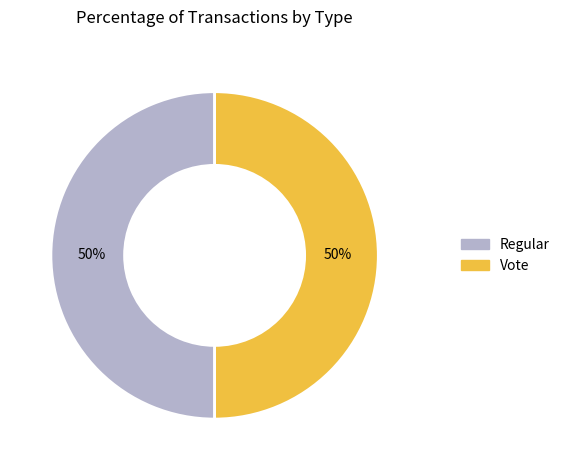

Count the number of slices in the pie.

2